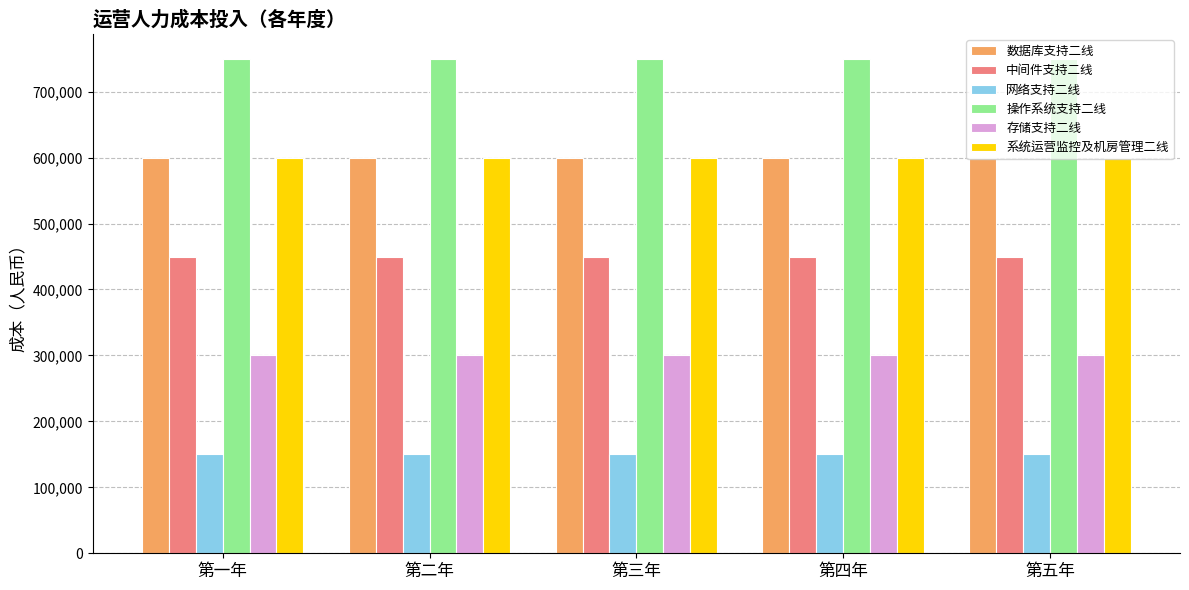

True or false: 中间件支持二线 has a value of 267626 at 第五年.

False